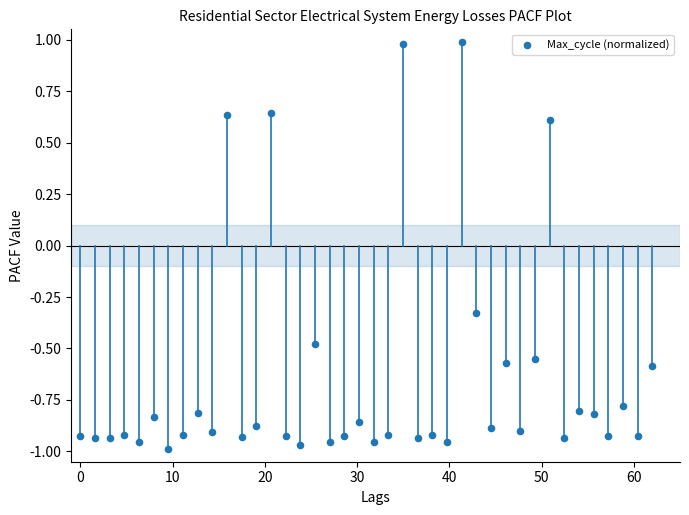

What is the range of X values (max minus min)?

62.0